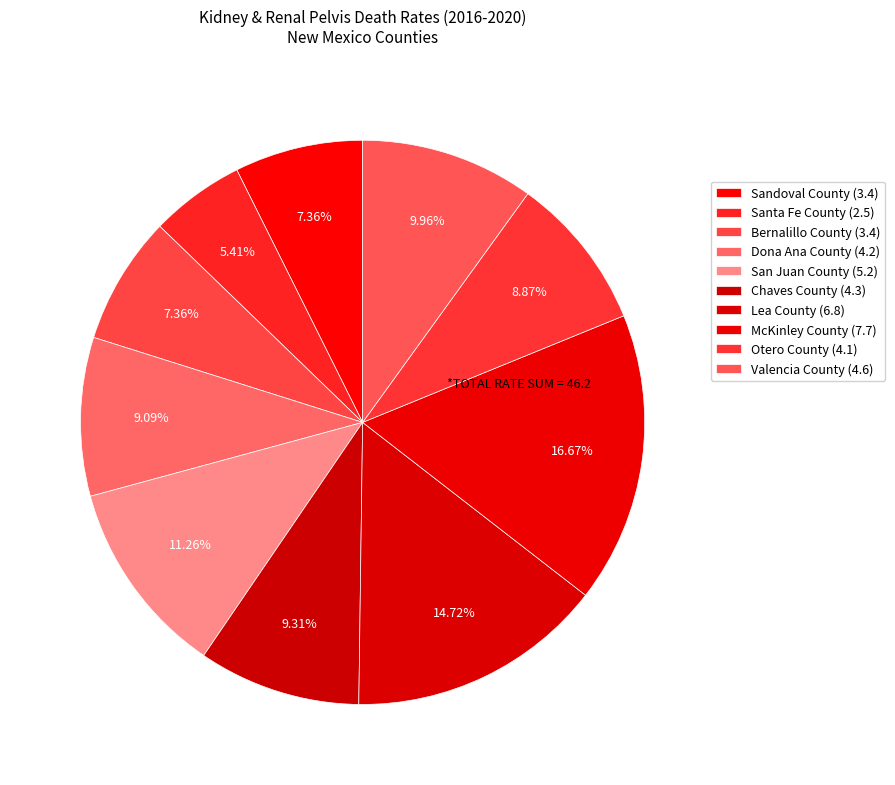

How many slices are in this pie chart?

10